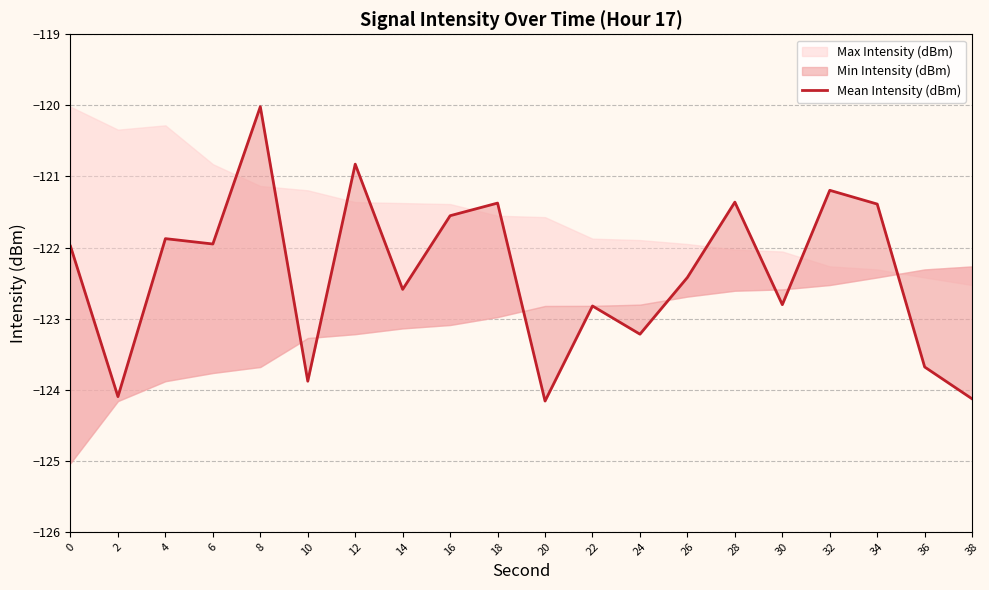

What is the minimum value shown in the chart?

-124.2